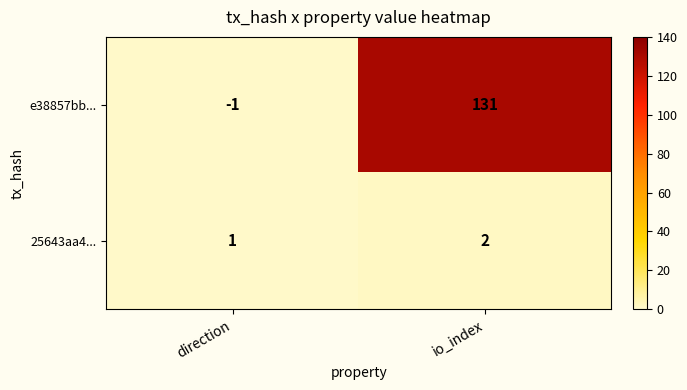

How many data points does each series have?

2